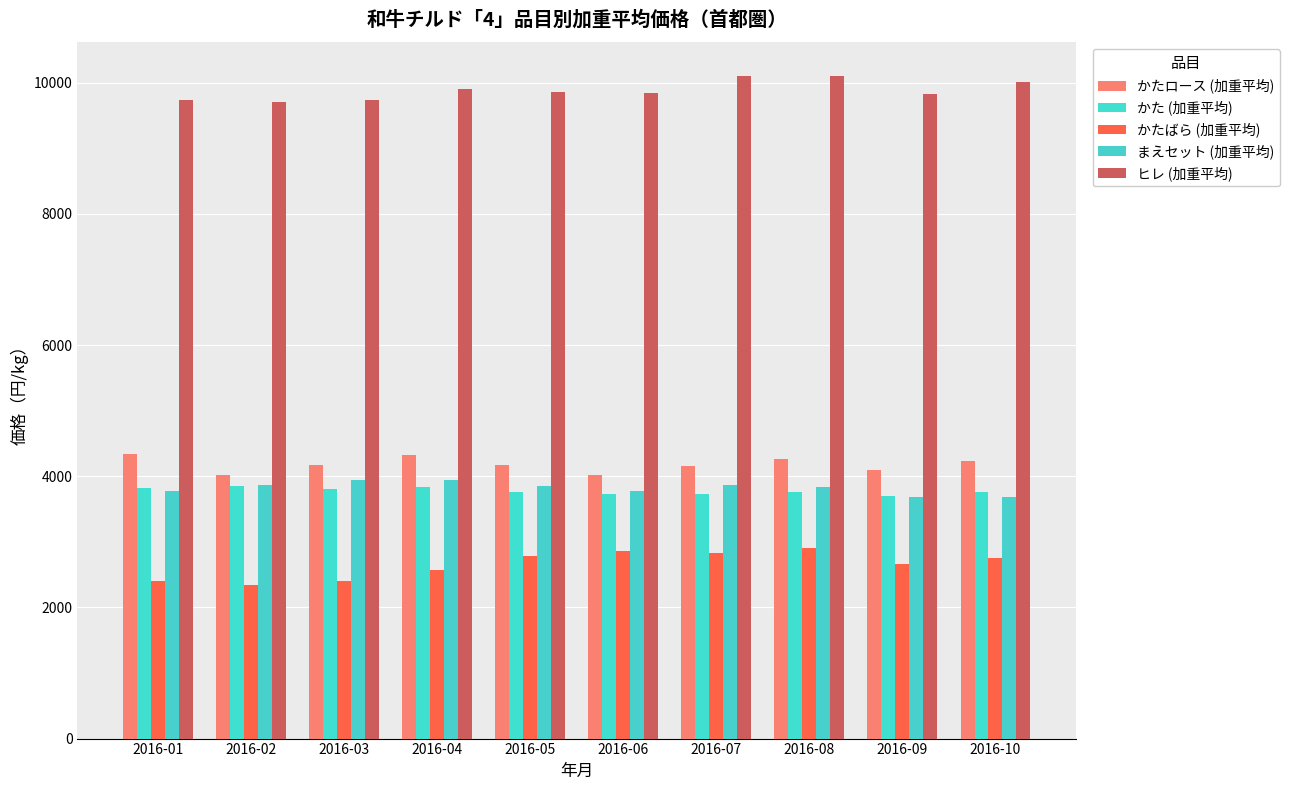

What is the value of the かた (加重平均) bar at the 1st from the left?

3814.0